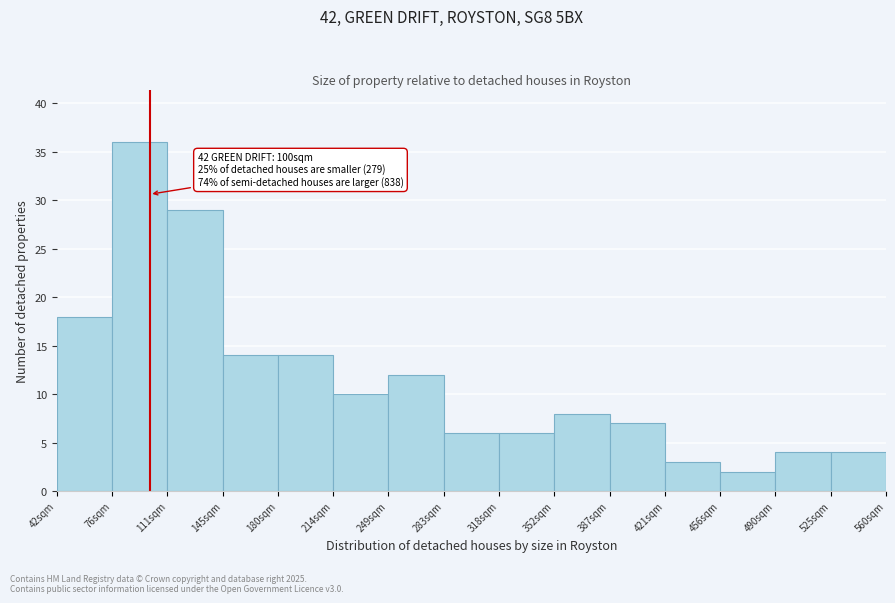

Over which range of the x-axis is the bar tallest?

75 to 110